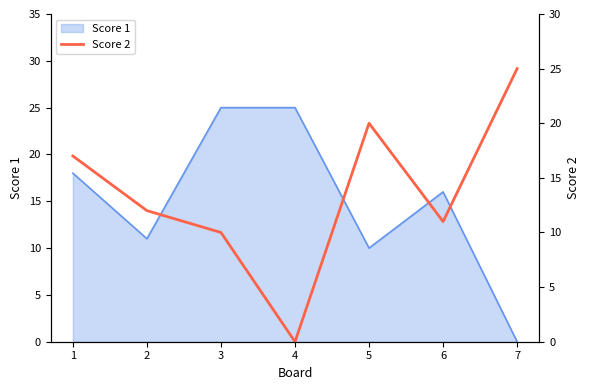

True or false: Score 1 has a value of 18 at 1.

True